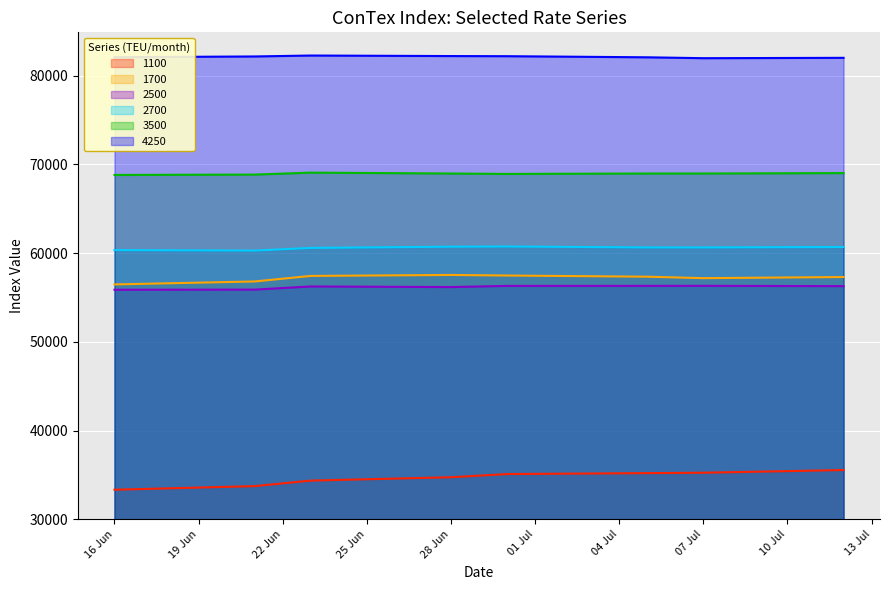

What is the difference between the highest and lowest values at 07 Jul?

46725